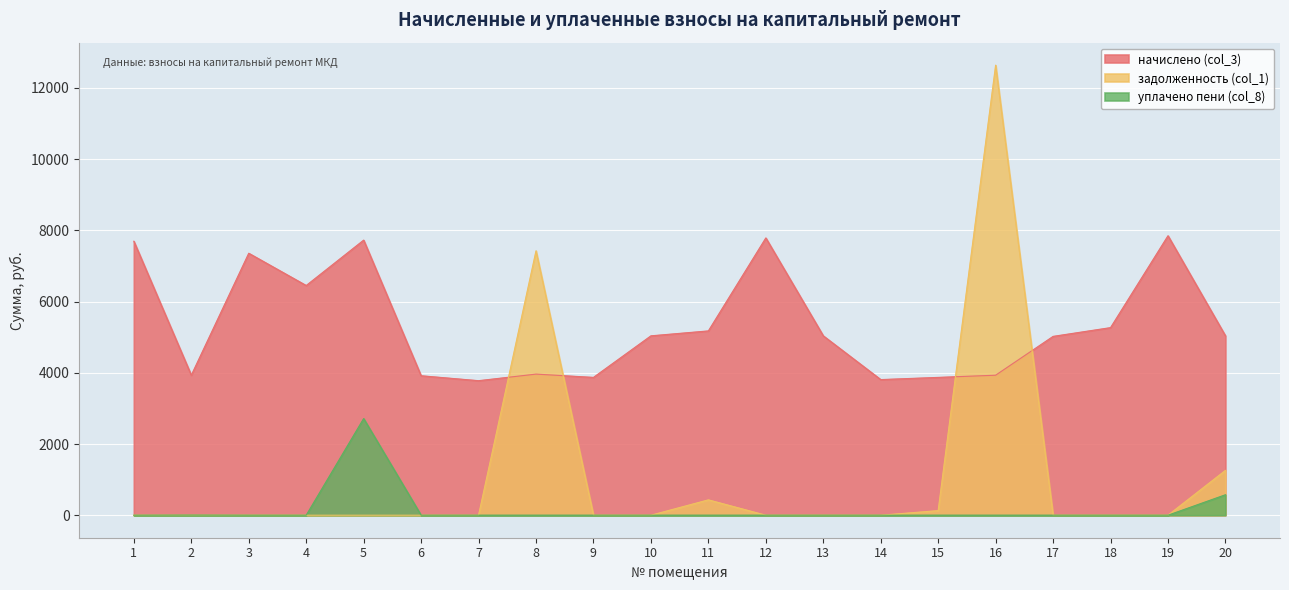

Which series has the widest spread of values?

задолженность (col_1)